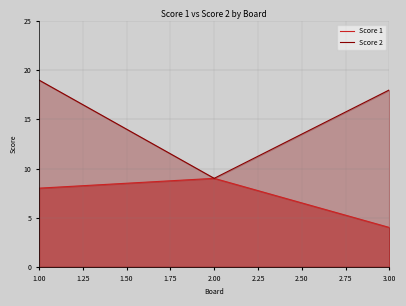

Reading right to left, what are all the values shown in this chart?

Score 1: 4	9	8
Score 2: 18	9	19